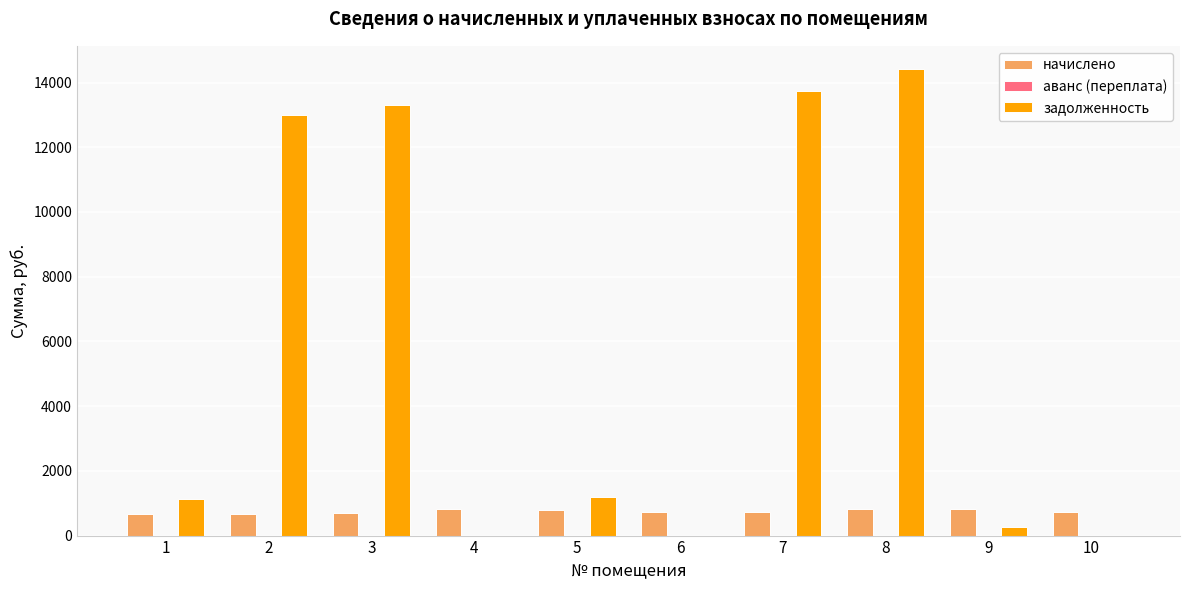

What is the approximate value of начислено at 6?

716.1